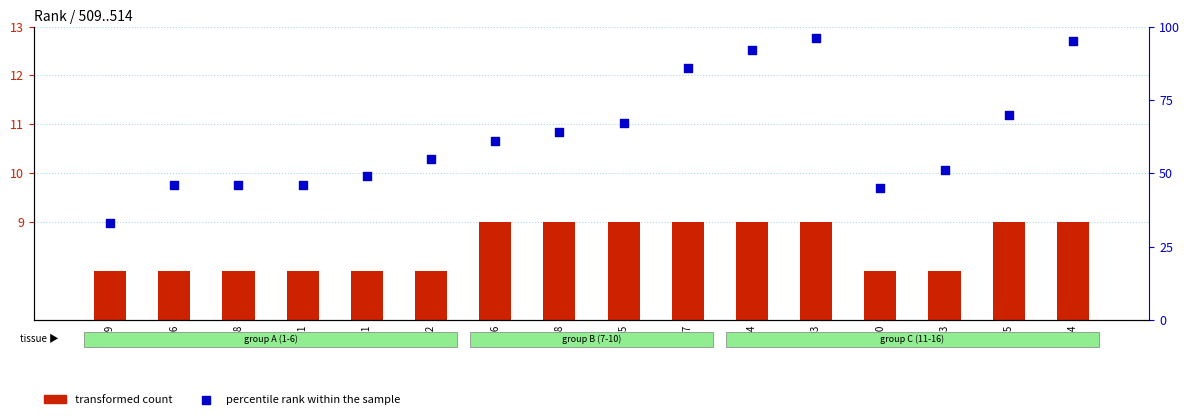

What are all the series names shown in the legend?

transformed count, percentile rank within the sample